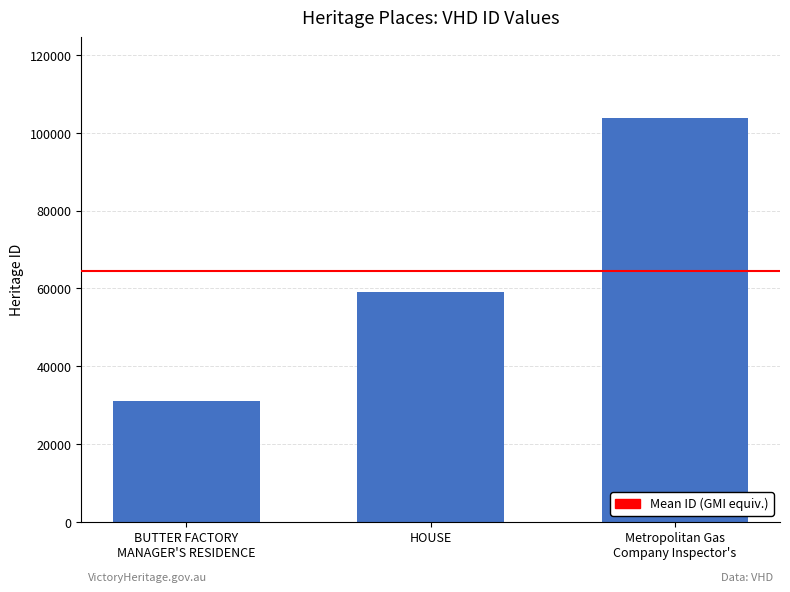

What is the greatest value displayed?

103847